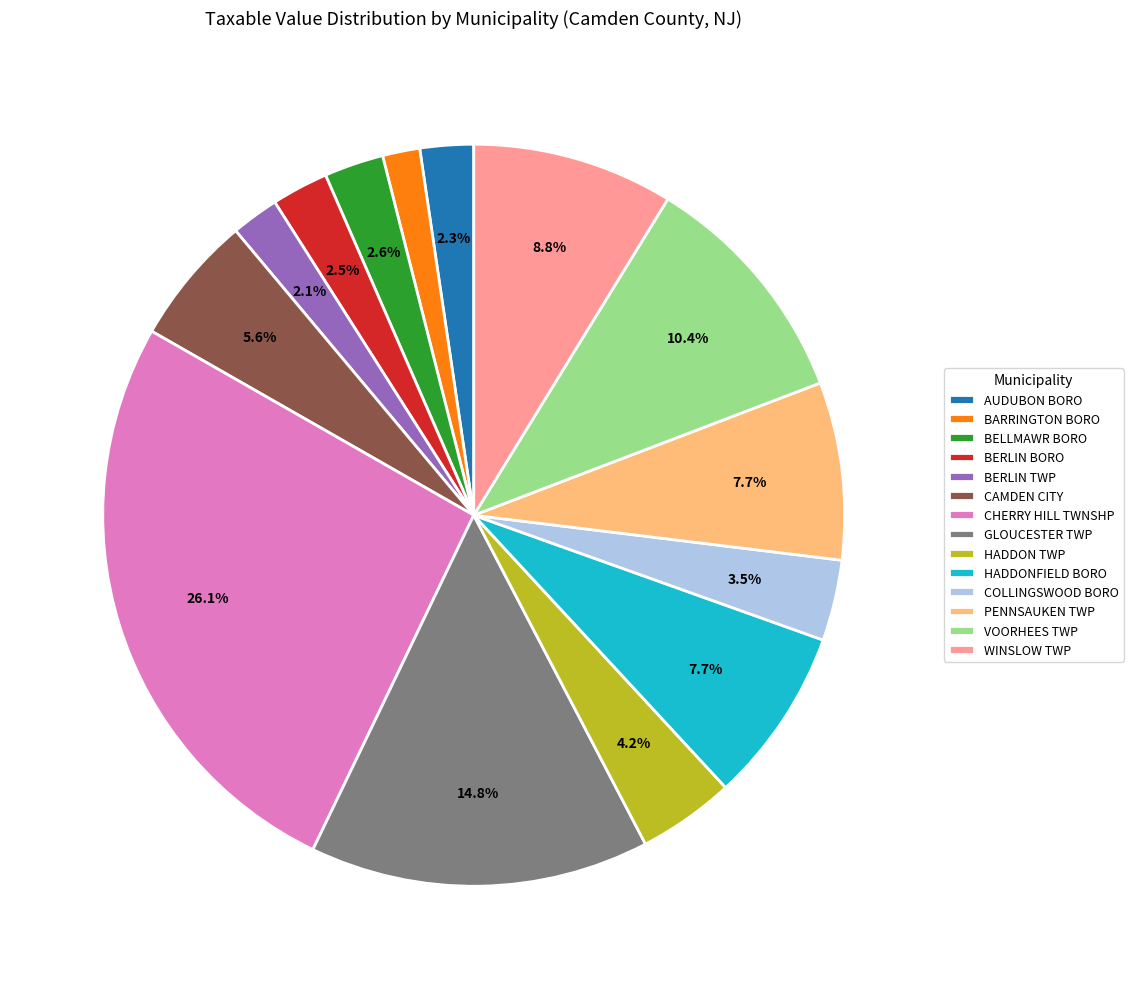

Which slice is the largest?

CHERRY HILL TWNSHP